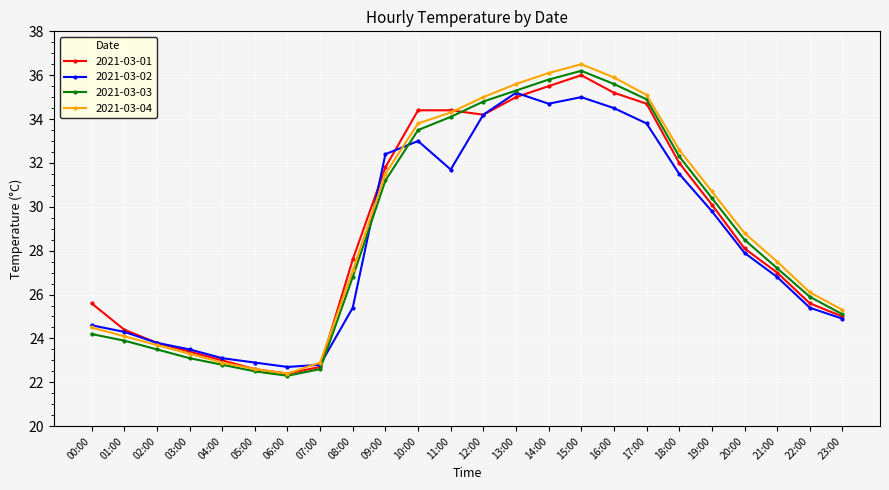

How many lines are shown in the chart?

4